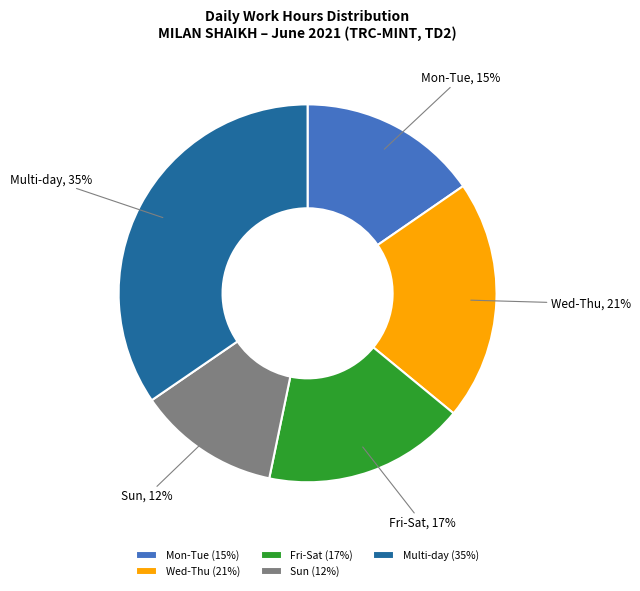

Between Wed-Thu and Fri-Sat, which is larger?

Wed-Thu